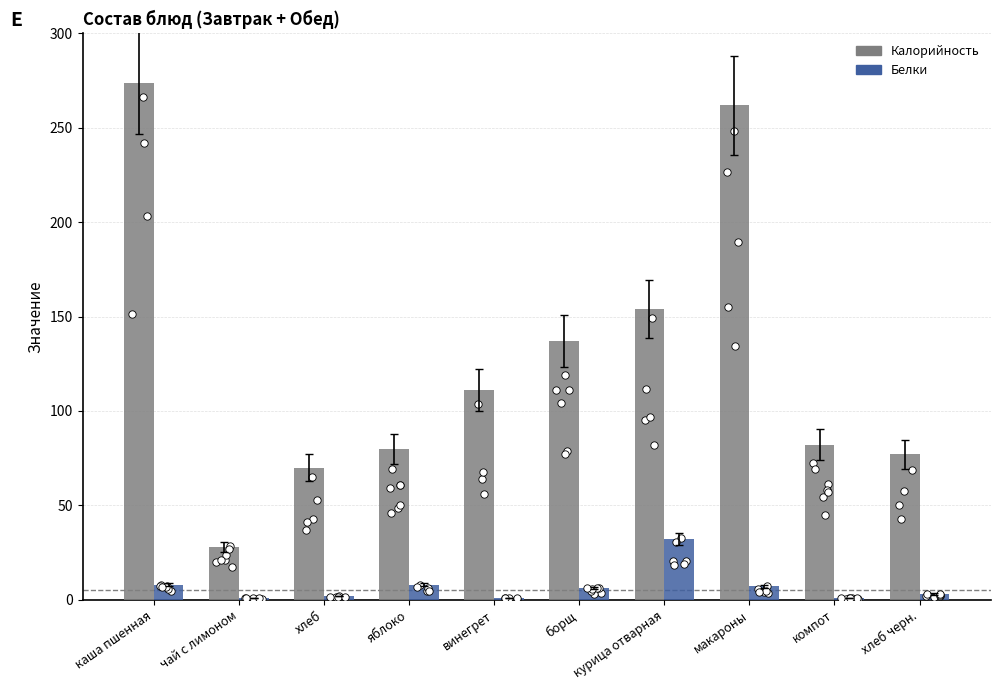

What is the total value across all series at хлеб?

72